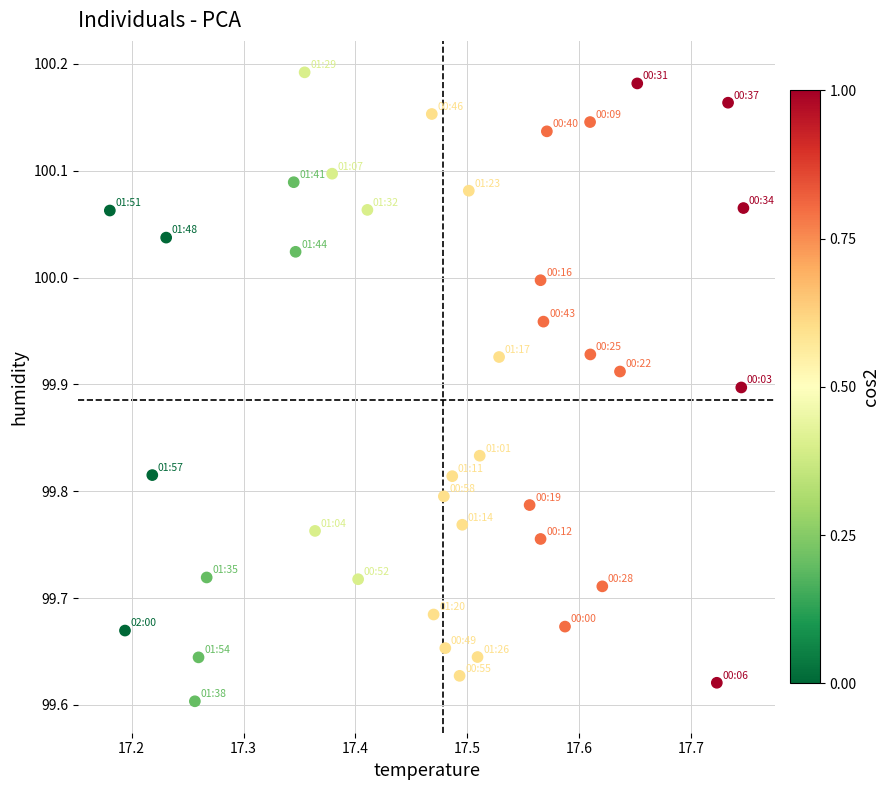

What is the range of X values (max minus min)?

0.6